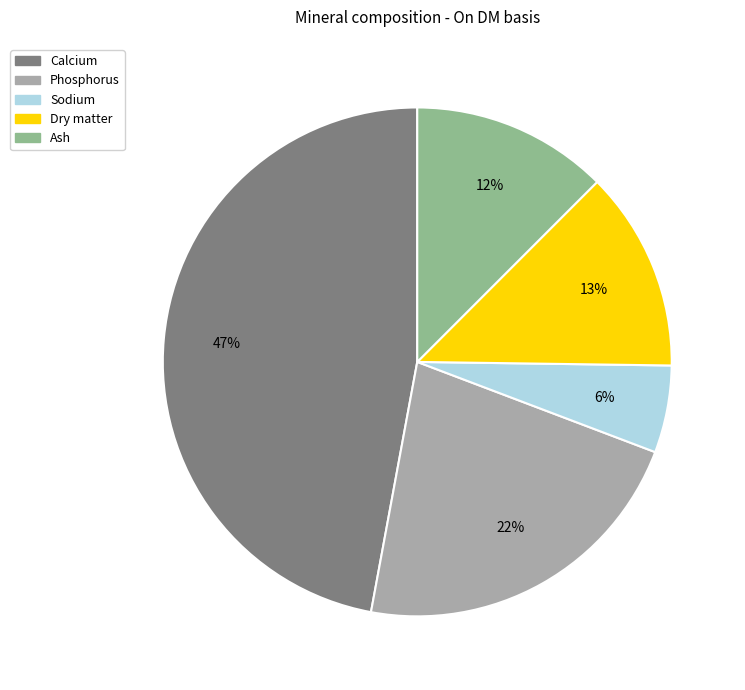

Approximately how many times larger is the value at Dry matter compared to Calcium?

0.3